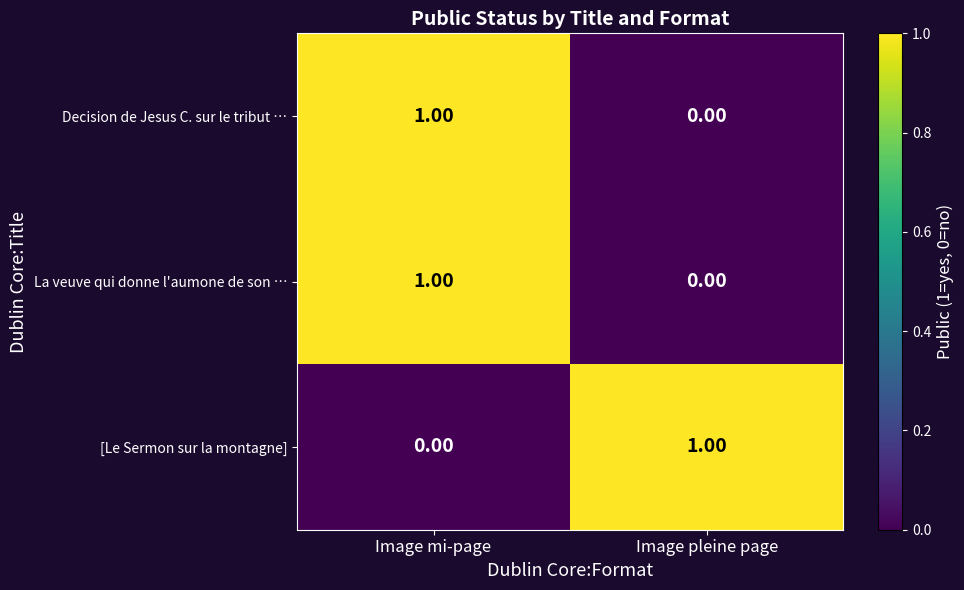

Rank the categories by Decision de Jesus C. sur le tribut … value from lowest to highest.

Image pleine page, Image mi-page